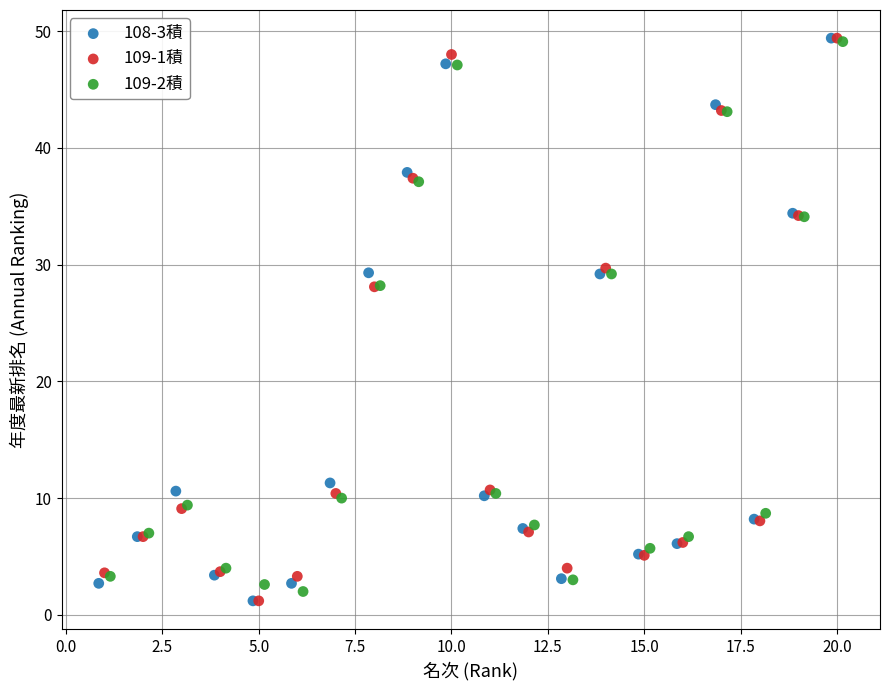

What are all the series names shown in the legend?

108-3積, 109-1積, 109-2積